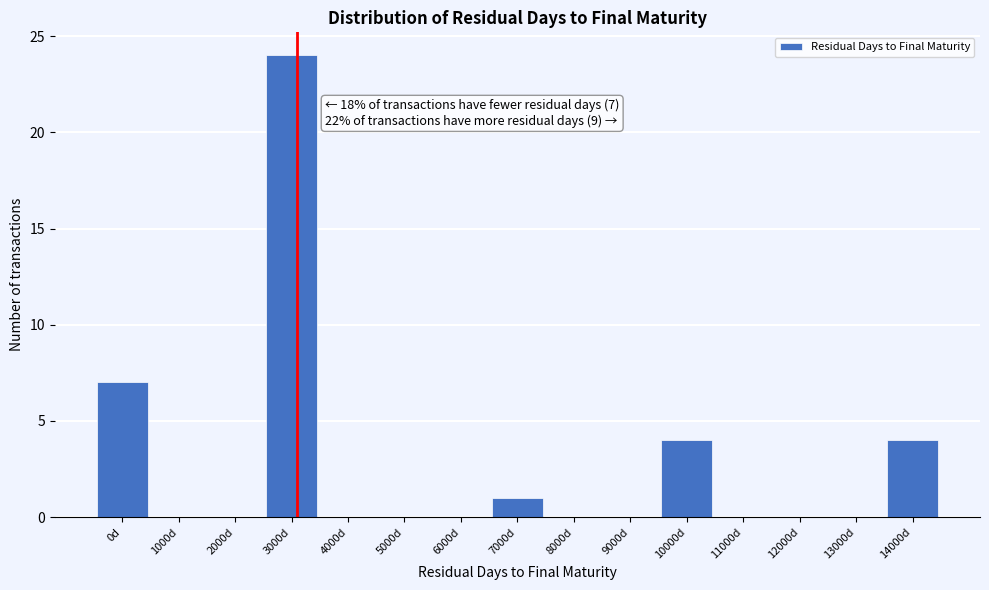

Reading right to left, what are all the values shown in this chart?

14000d=4	13000d=0	12000d=0	11000d=0	10000d=4	9000d=0	8000d=0	7000d=1	6000d=0	5000d=0	4000d=0	3000d=24	2000d=0	1000d=0	0d=7